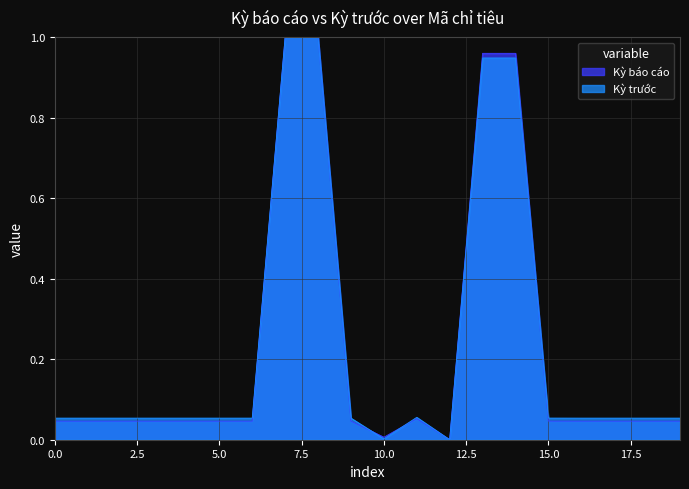

Reading left to right, extract all data points from this chart.

Kỳ báo cáo: 0.0	0.0	0.0	0.0	0.0	0.0	0.0	1.0	1.0	0.0	0.0	0.1	0.0	1.0	1.0	0.0	0.0	0.0	0.0	0.0
Kỳ trước: 0.1	0.1	0.1	0.1	0.1	0.1	0.1	1.0	1.0	0.1	0.0	0.1	0.0	0.9	0.9	0.1	0.1	0.1	0.1	0.1